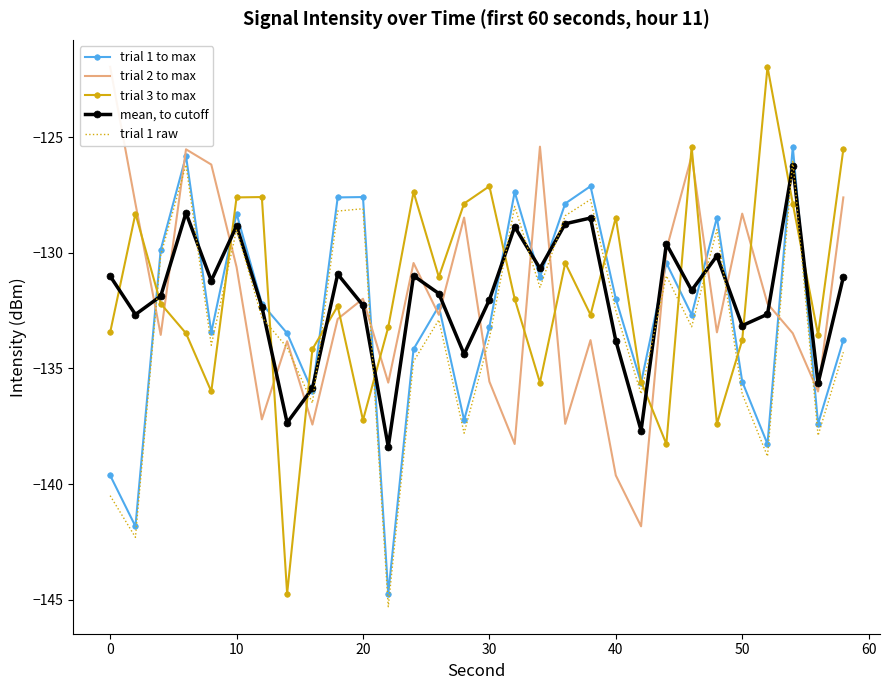

Reading left to right, list all the values displayed in this chart.

trial 1 to max: -139.6	-141.8	-129.9	-125.8	-133.4	-128.3	-132.2	-133.5	-136.0	-127.6	-127.6	-144.7	-134.2	-132.3	-137.2	-133.2	-127.4	-131.0	-127.9	-127.1	-132.0	-135.6	-130.4	-132.7	-128.5	-135.6	-138.3	-125.4	-137.4	-133.8
trial 2 to max: -122.0	-127.9	-133.6	-125.5	-126.2	-130.6	-137.2	-133.8	-137.4	-132.9	-132.0	-135.6	-130.4	-132.7	-128.5	-135.6	-138.3	-125.4	-137.4	-133.8	-139.6	-141.8	-129.9	-125.8	-133.4	-128.3	-132.2	-133.5	-136.0	-127.6
trial 3 to max: -133.4	-128.3	-132.2	-133.5	-136.0	-127.6	-127.6	-144.7	-134.2	-132.3	-137.2	-133.2	-127.4	-131.0	-127.9	-127.1	-132.0	-135.6	-130.4	-132.7	-128.5	-135.6	-138.3	-125.4	-137.4	-133.8	-122.0	-127.9	-133.6	-125.5
mean, to cutoff: -131.0	-132.7	-131.9	-128.3	-131.2	-128.8	-132.3	-137.3	-135.9	-130.9	-132.3	-138.4	-131.0	-131.8	-134.4	-132.0	-128.9	-130.7	-128.7	-128.5	-133.8	-137.7	-129.6	-131.6	-130.1	-133.2	-132.7	-126.2	-135.6	-131.1
trial 1 raw: -140.5	-142.3	-130.1	-126.2	-134.0	-129.0	-132.8	-134.1	-136.5	-128.2	-128.1	-145.3	-134.7	-132.9	-137.8	-133.7	-128.0	-131.5	-128.4	-127.7	-132.5	-136.1	-131.0	-133.2	-129.0	-136.1	-138.8	-126.0	-137.9	-134.3